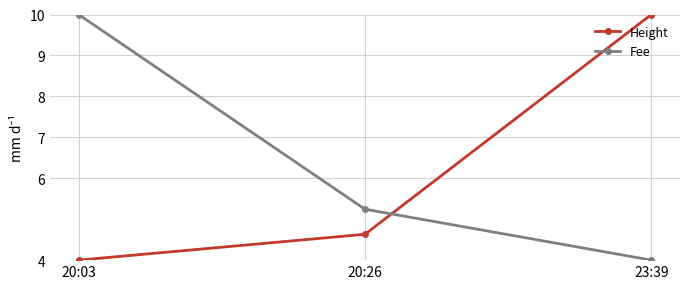

Is this an area chart (filled region under the line)?

No